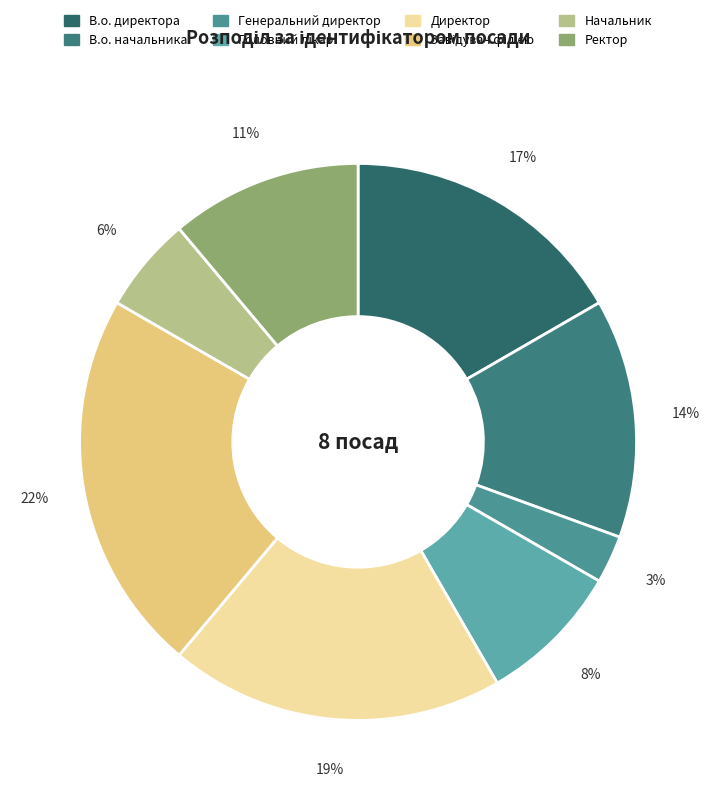

What percentage do Ректор and Головний лікар together represent?

19.4%